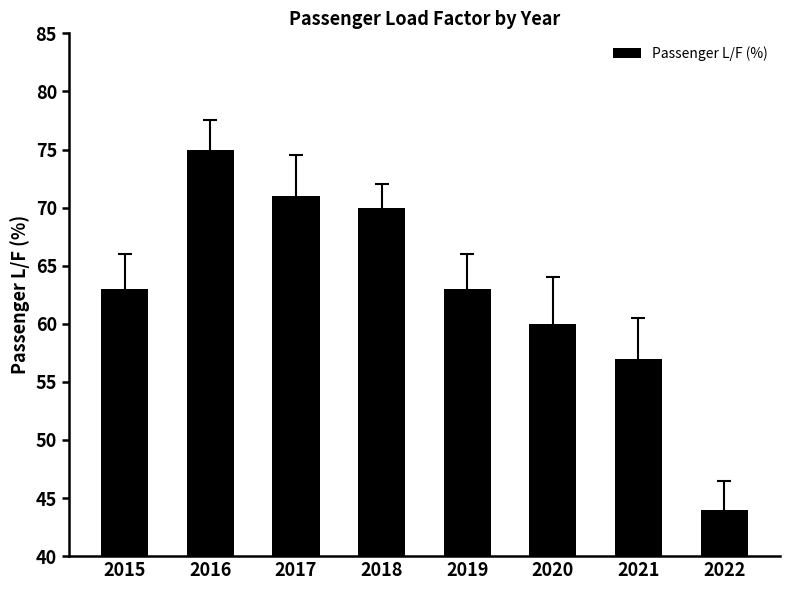

The chart shows a value of 60 at 2020. True or false?

True